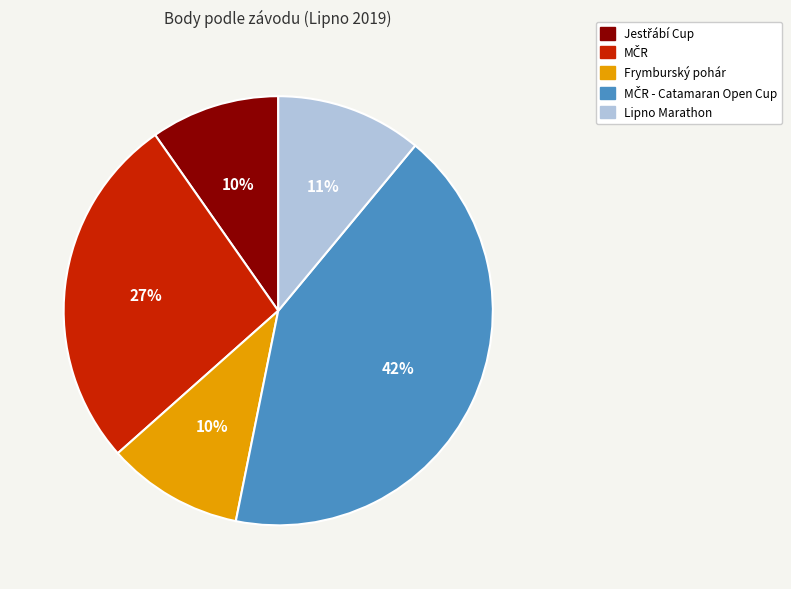

To the nearest percent, what percentage of the pie is Frymburský pohár?

10%